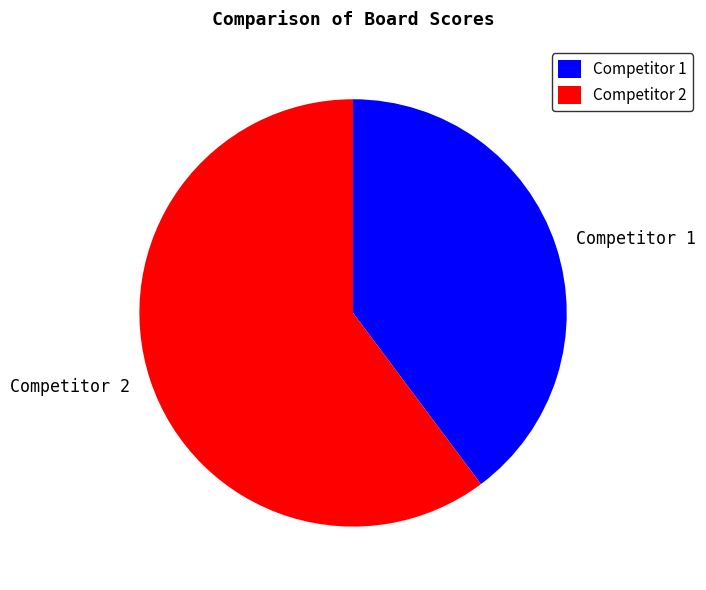

Which category accounts for the majority?

Competitor 2